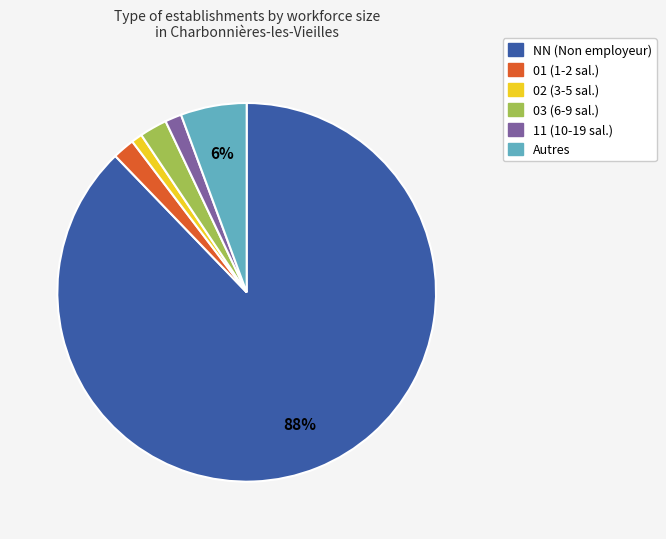

Does any single category account for the majority?

Yes